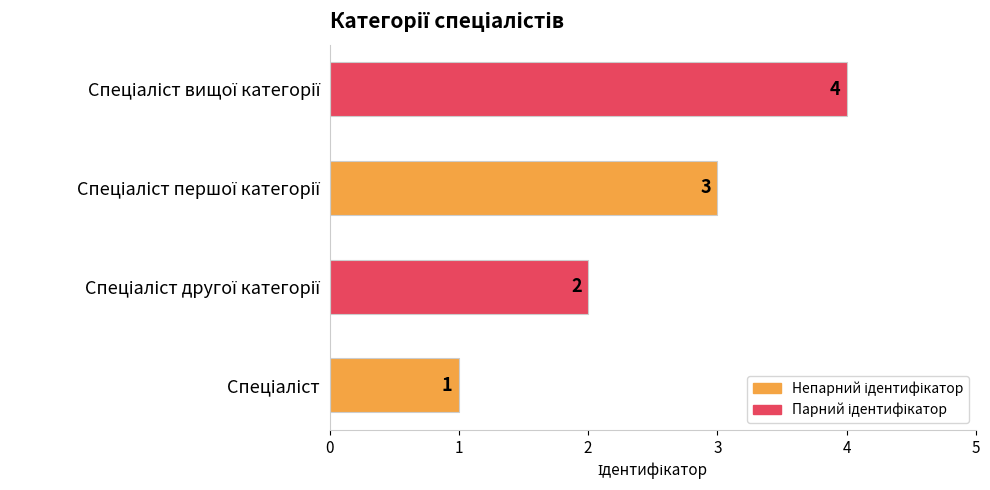

Count the values in the range 2 to 4.

3